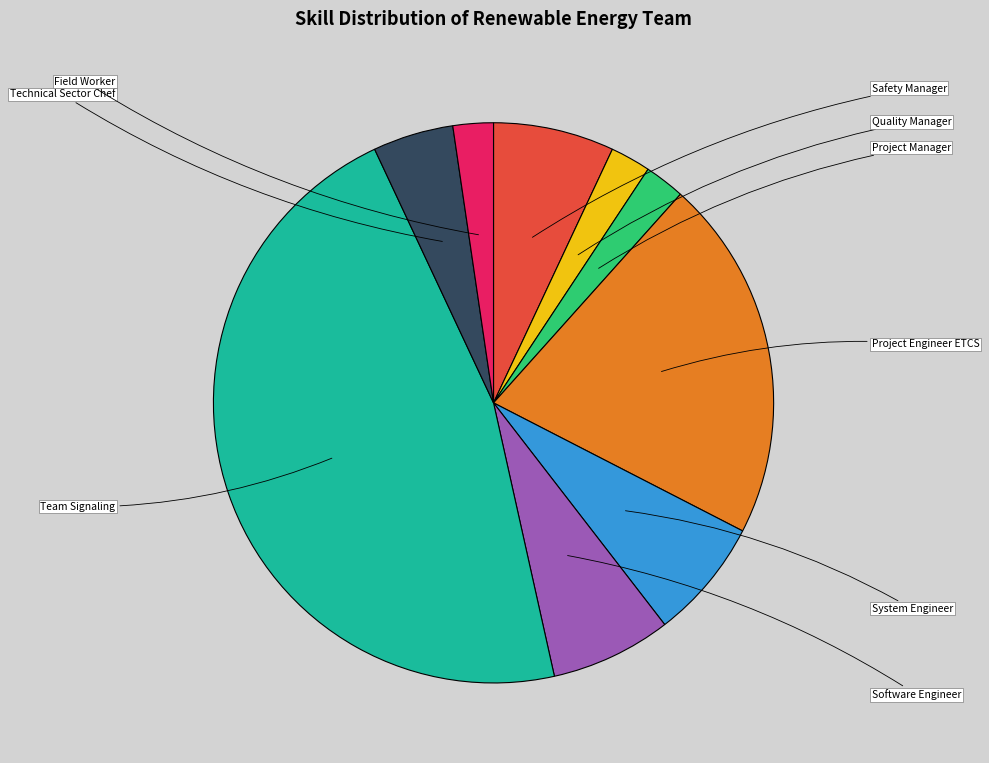

To the nearest percent, what is the difference between the largest and smallest slice percentages?

44%